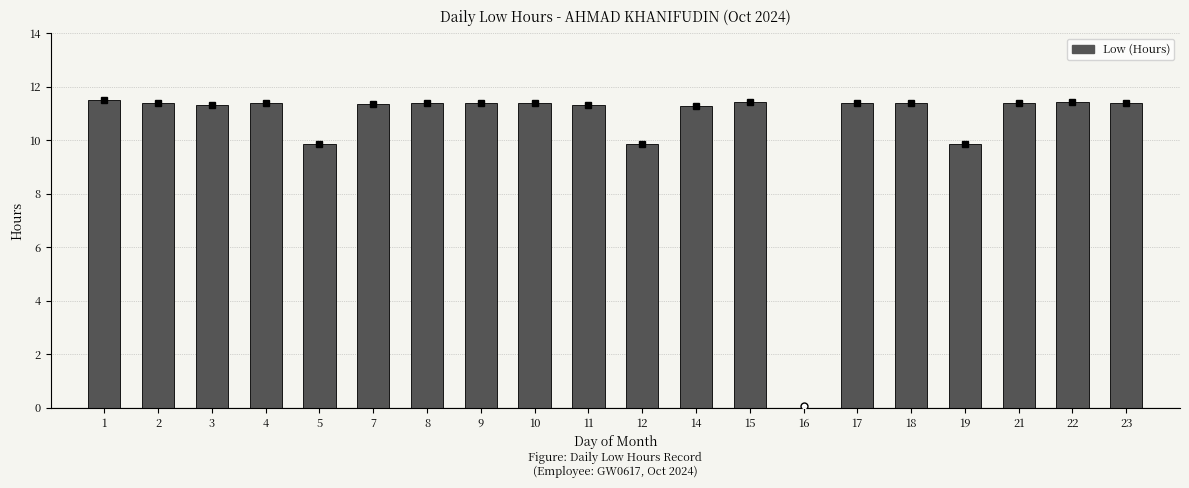

How many positive values are there?

19